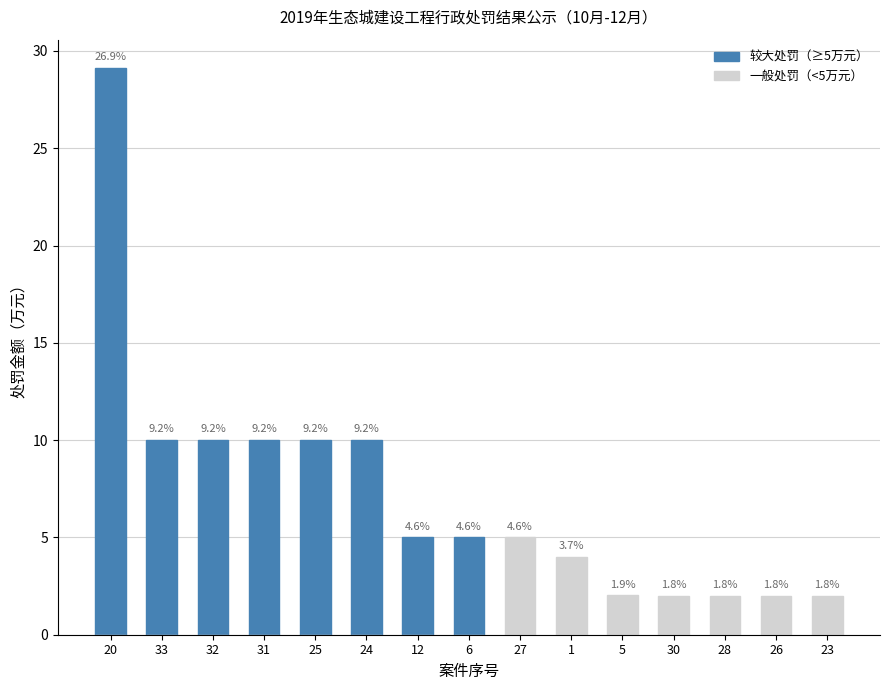

Reading left to right, what are all the values shown in this chart?

较大处罚（≥5万元）: 29.1	10.0	10.0	10.0	10.0	10.0	5.0	5.0	0.0	0.0	0.0	0.0	0.0	0.0	0.0
一般处罚（<5万元）: 0.0	0.0	0.0	0.0	0.0	0.0	0.0	0.0	5.0	4.0	2.0	2.0	2.0	2.0	2.0